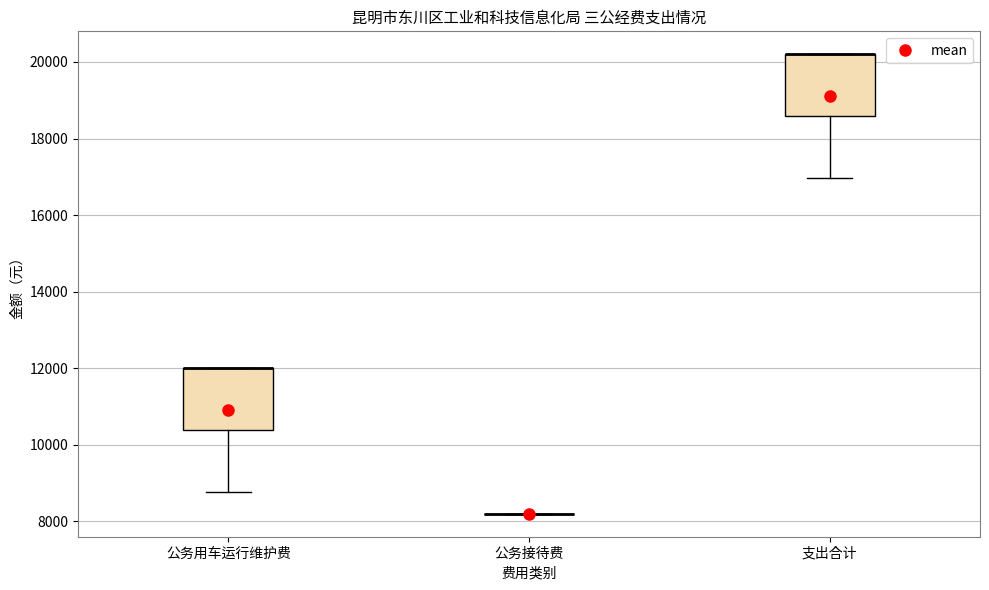

Reading left to right, transcribe this box plot: for each box, give where its median line is, the range the box spans, and where its two whiskers end, as read against the y-axis. The values are not printed on the chart, so give them approximately, as read against the axis.

公务用车运行维护费: median 12000 (drawn on the box's upper edge), box 10400 to 12000, whiskers 8800 to 12000
公务接待费: box collapsed to a line at 8200, whiskers 8200 to 8200
支出合计: median 20200 (drawn on the box's upper edge), box 18600 to 20200, whiskers 17000 to 20200